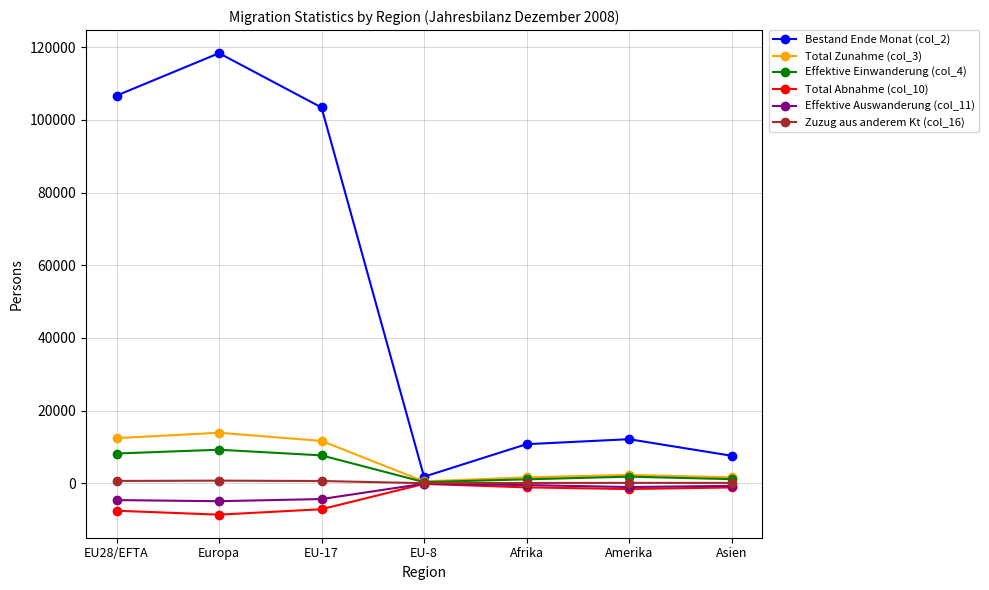

Which series has the widest spread of values?

Bestand Ende Monat (col_2)